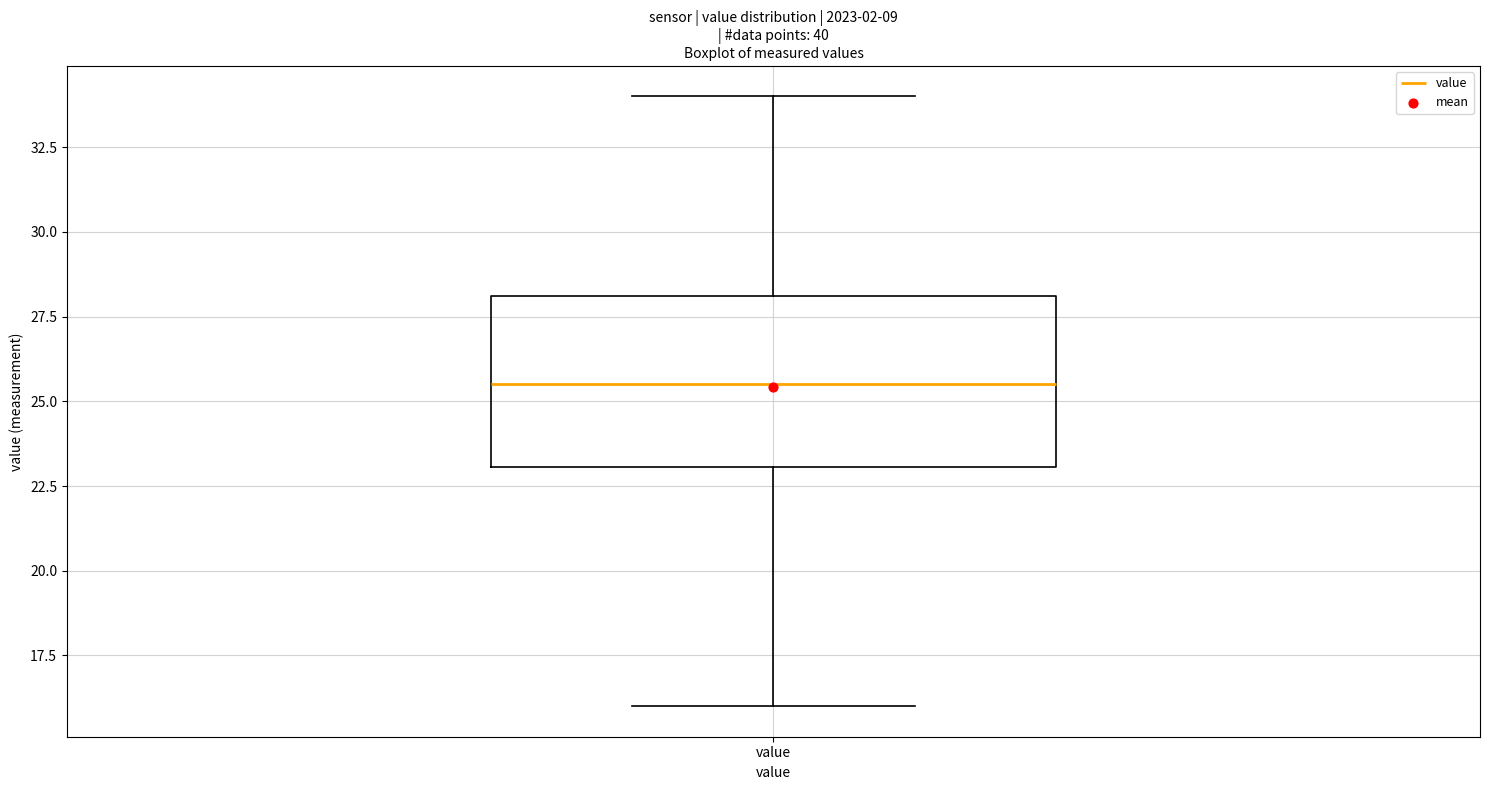

Transcribe this box plot: give where the median line is, the range the box spans, and where the two whiskers end, as read against the y-axis. The values are not printed on the chart, so give them approximately, as read against the axis.

median 25.5, box 23.0 to 28.0, whiskers 16.0 to 34.0